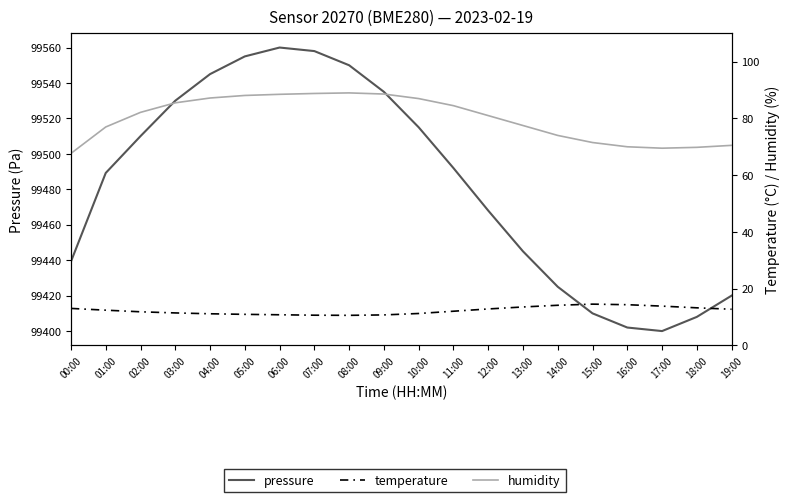

Reading left to right, extract all data points from this chart.

pressure: 99439.2	99489.2	99510.0	99530.0	99545.0	99555.0	99560.0	99558.0	99550.0	99535.0	99515.0	99492.0	99468.0	99445.0	99425.0	99410.0	99402.0	99400.0	99408.0	99420.0
temperature: 13.0	12.4	11.8	11.4	11.1	10.9	10.8	10.6	10.6	10.7	11.2	12.0	12.8	13.5	14.1	14.5	14.3	13.8	13.2	12.7
humidity: 67.7	77.0	82.1	85.5	87.2	88.1	88.5	88.8	89.0	88.6	87.0	84.5	81.0	77.5	74.0	71.5	70.0	69.5	69.8	70.5